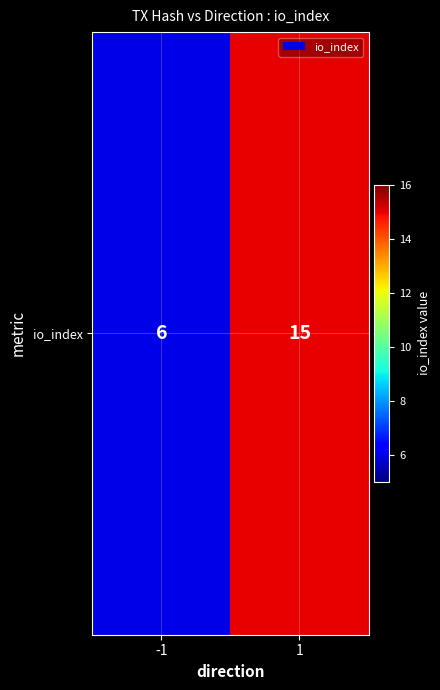

List the labels in order of value, largest first.

1, -1